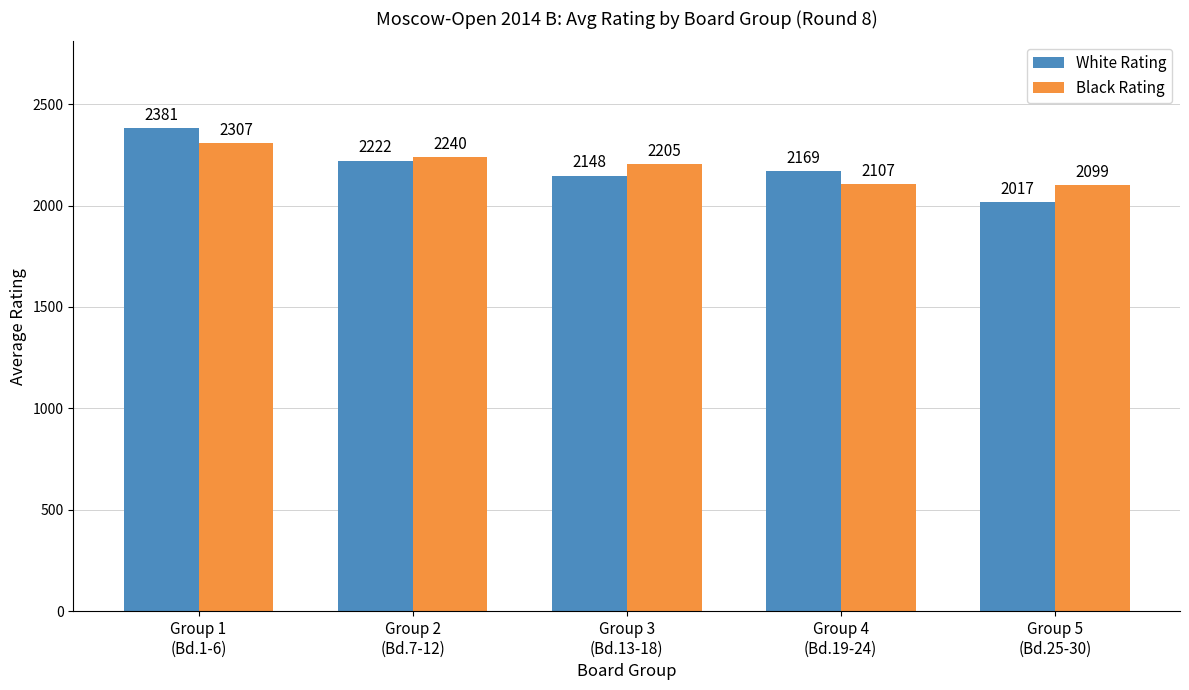

Reading left to right, extract all data points from this chart.

White Rating: Group 1
(Bd.1-6)=2381	Group 2
(Bd.7-12)=2222	Group 3
(Bd.13-18)=2148	Group 4
(Bd.19-24)=2169	Group 5
(Bd.25-30)=2017
Black Rating: Group 1
(Bd.1-6)=2307	Group 2
(Bd.7-12)=2240	Group 3
(Bd.13-18)=2205	Group 4
(Bd.19-24)=2107	Group 5
(Bd.25-30)=2099